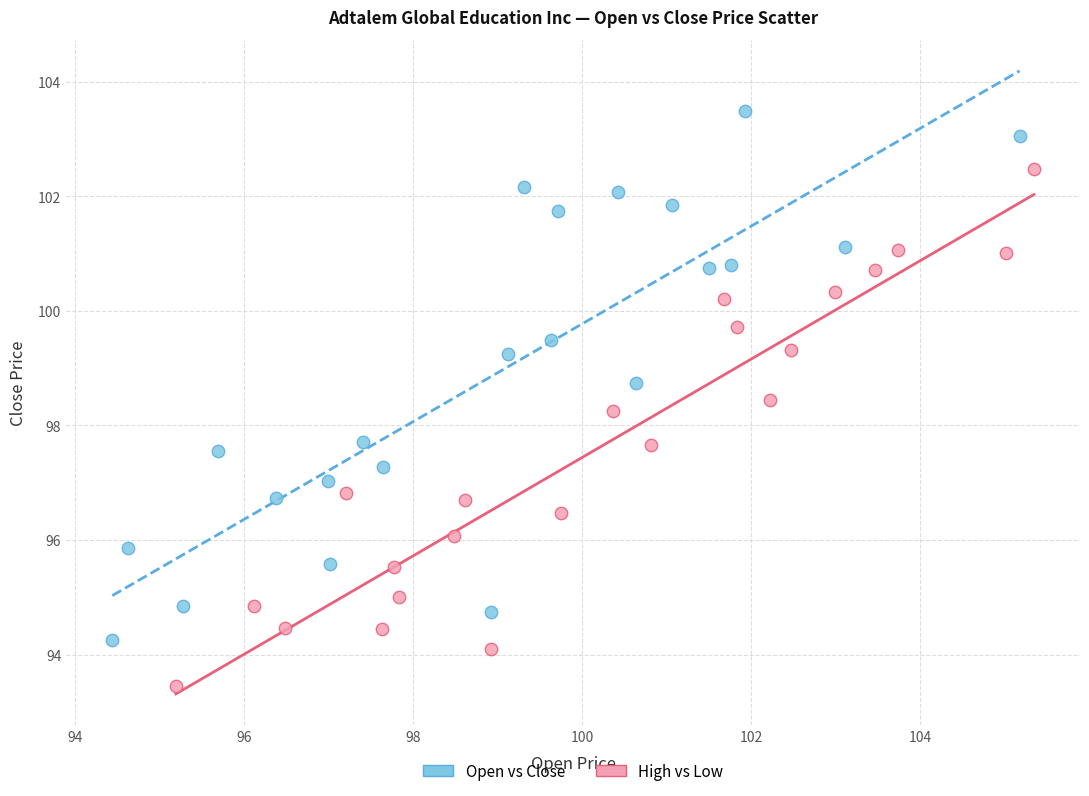

What are all the series names shown in the legend?

Open vs Close, High vs Low